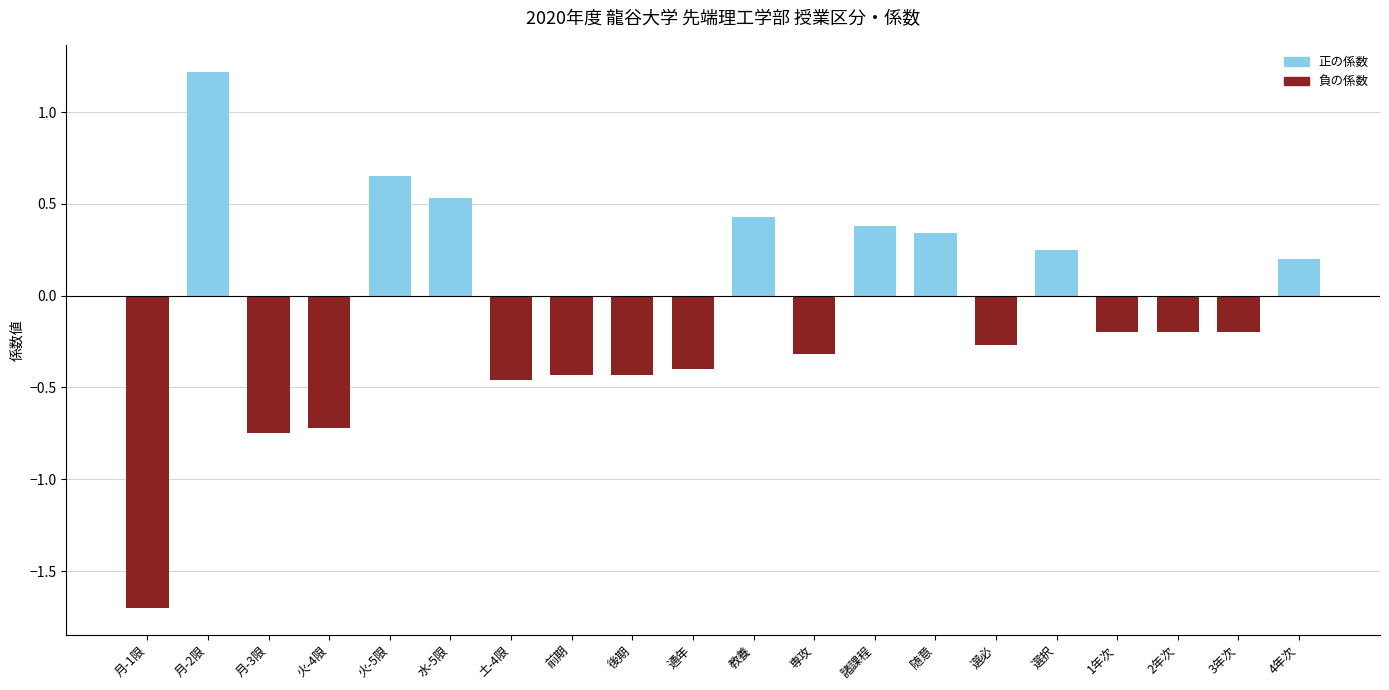

True or false: the data shows -0.4 at 通年.

True